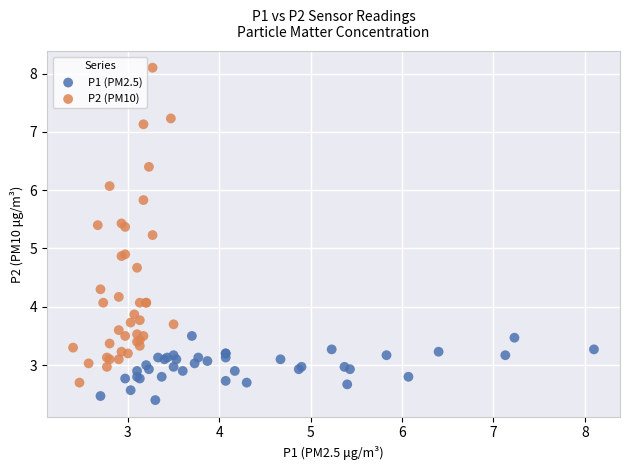

Which series contains the lowest Y value?

P1 (PM2.5)